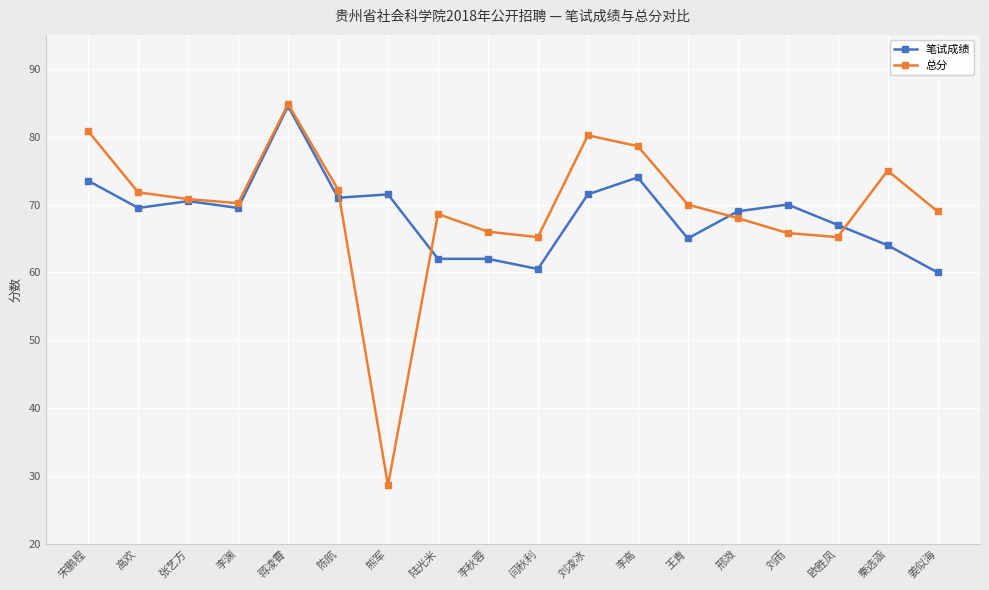

How many categories are shown in the chart?

18